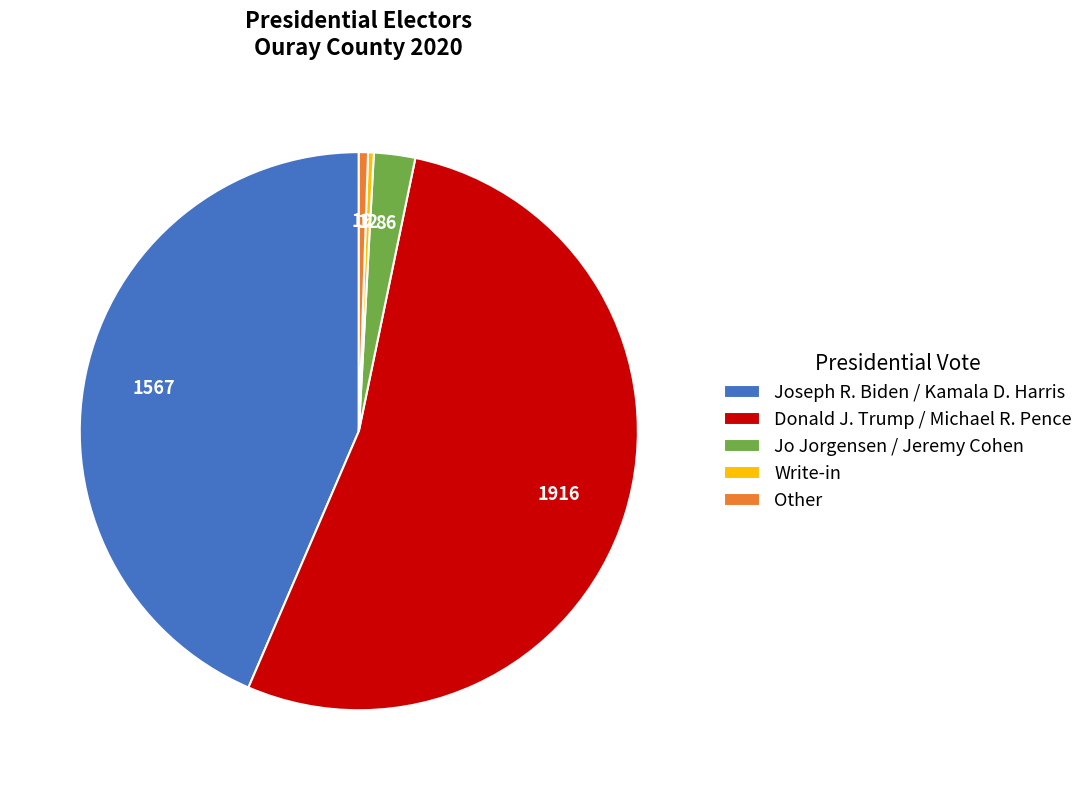

Between Jo Jorgensen / Jeremy Cohen and Donald J. Trump / Michael R. Pence, which is larger?

Donald J. Trump / Michael R. Pence